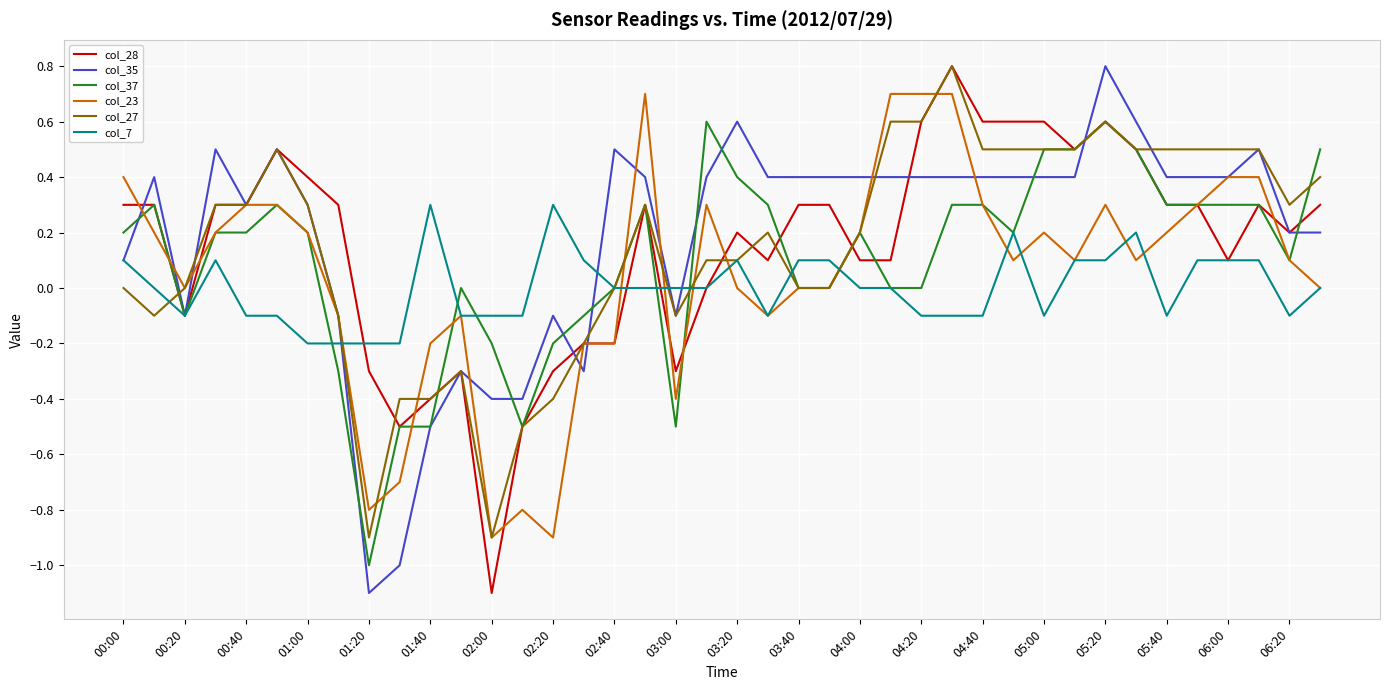

What is the maximum value shown in the chart?

0.8